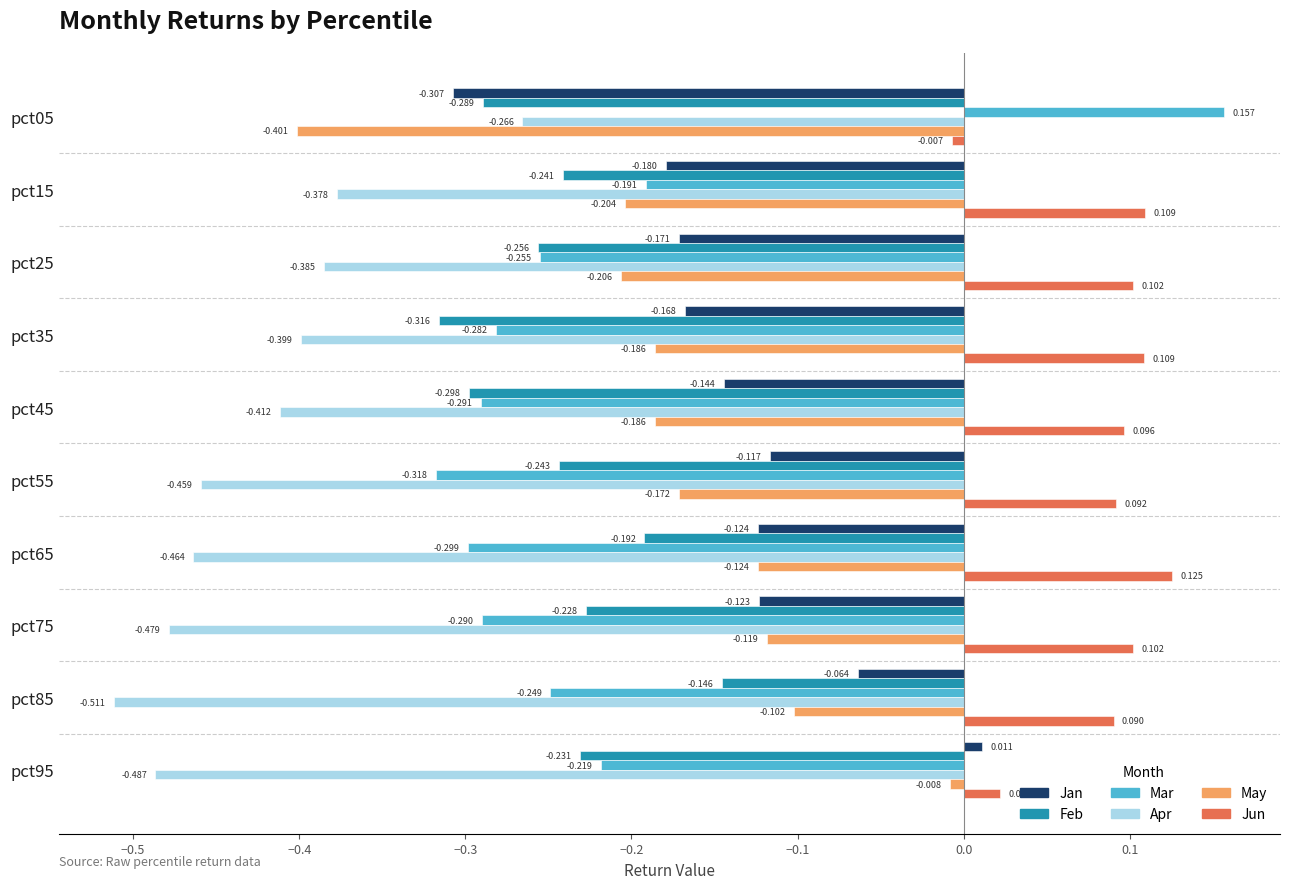

Is the value of Jan at pct25 greater than the value of Apr at pct95?

Yes